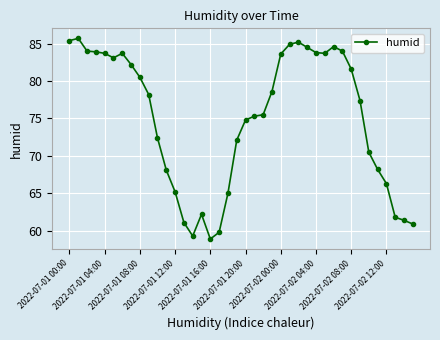

What is the minimum value shown in the chart?

58.9